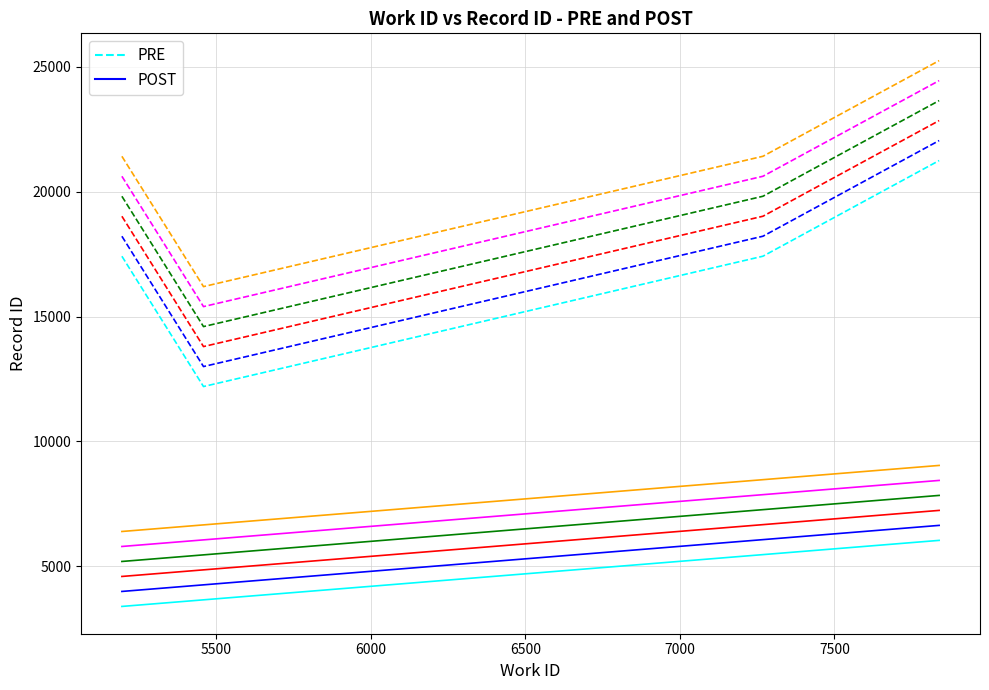

Which series has the widest spread of values?

PRE